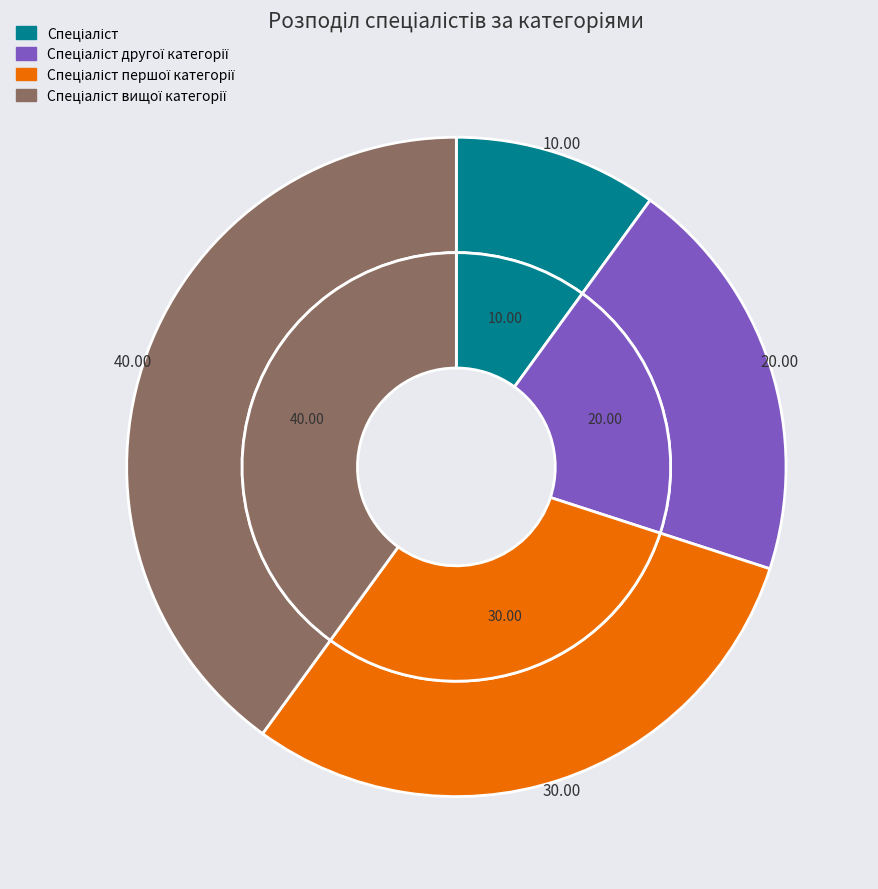

Does Спеціаліст вищої категорії account for over 50% of the chart?

No